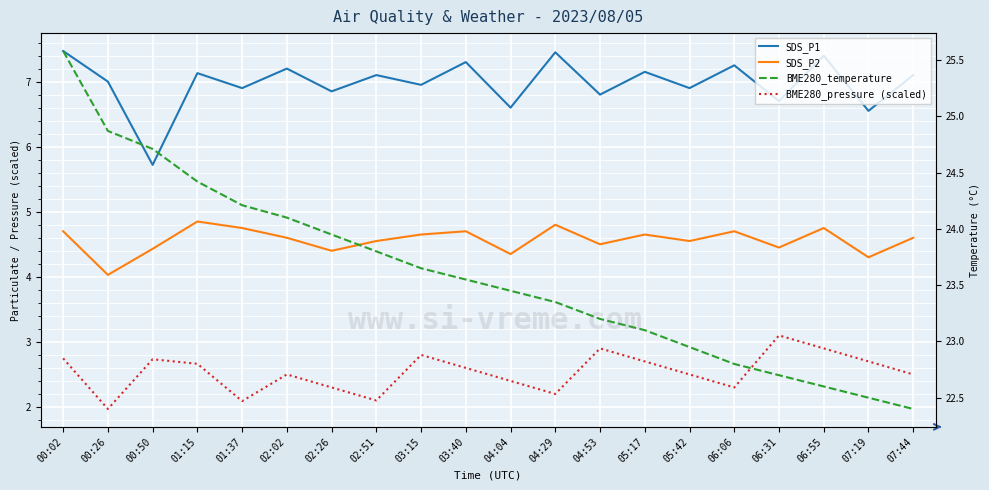

True or false: SDS_P2 and BME280_temperature intersect in this chart.

False